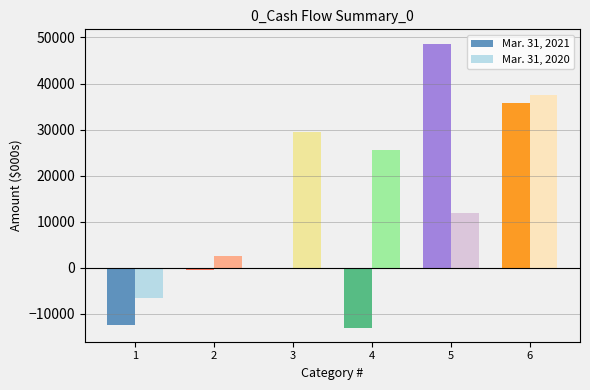

At which label is Mar. 31, 2020 closest to 15431?

5